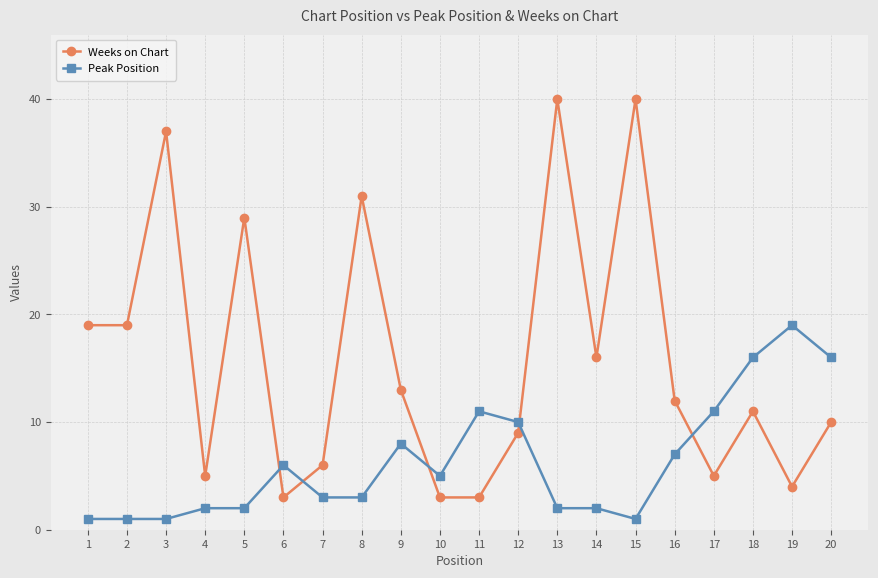

Between 11 and 15, which series saw the biggest shift?

Weeks on Chart